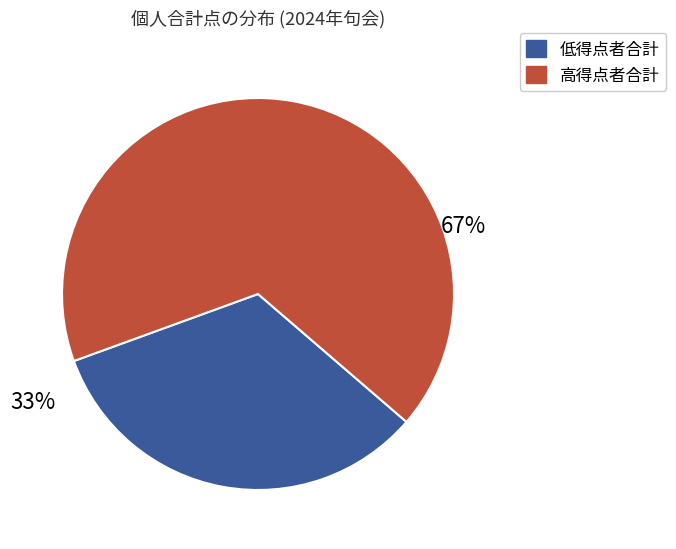

To the nearest percent, what is the average slice percentage?

50%